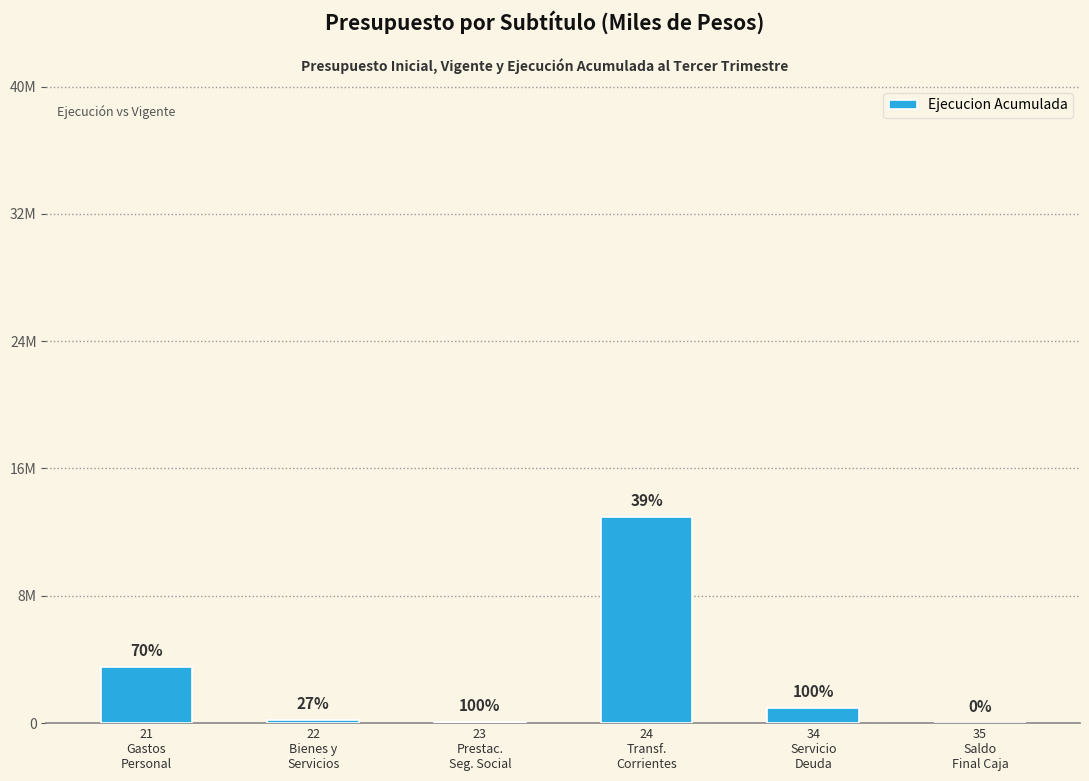

What is the average value?

2968760